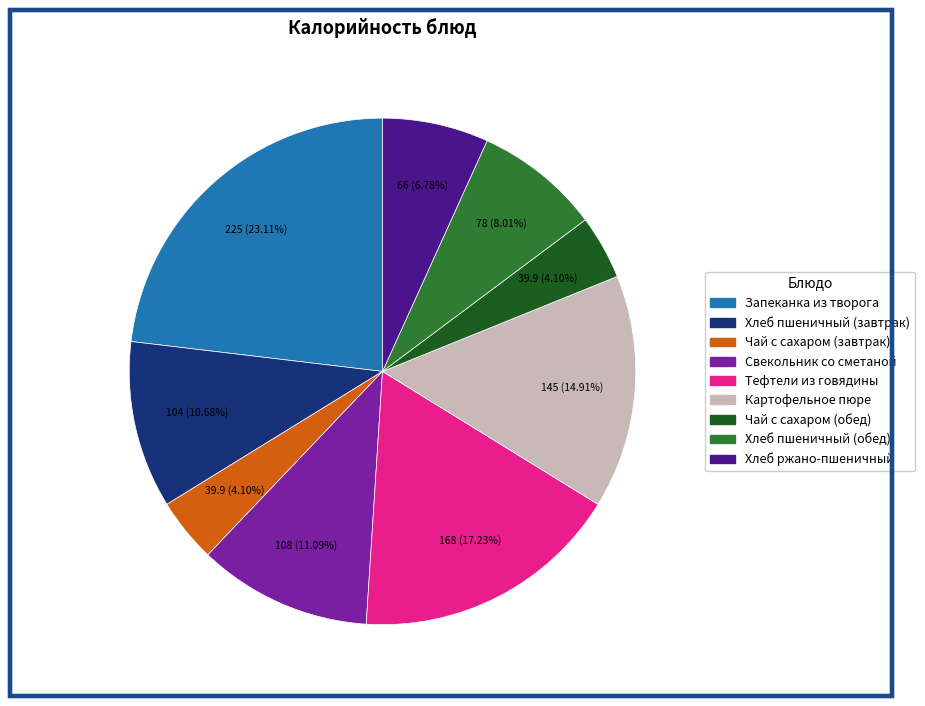

What is the ratio of the value at Картофельное пюре to the value at Хлеб пшеничный (завтрак)?

1.4